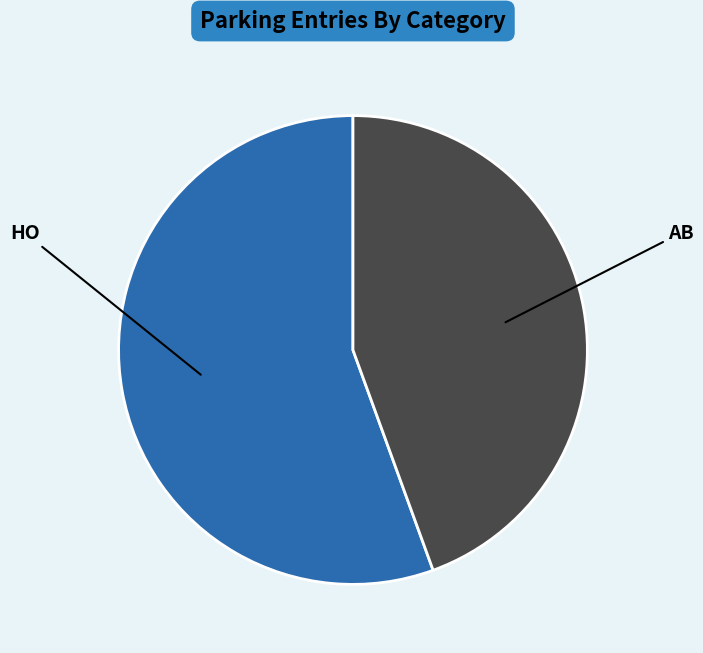

Count the number of slices in the pie.

2